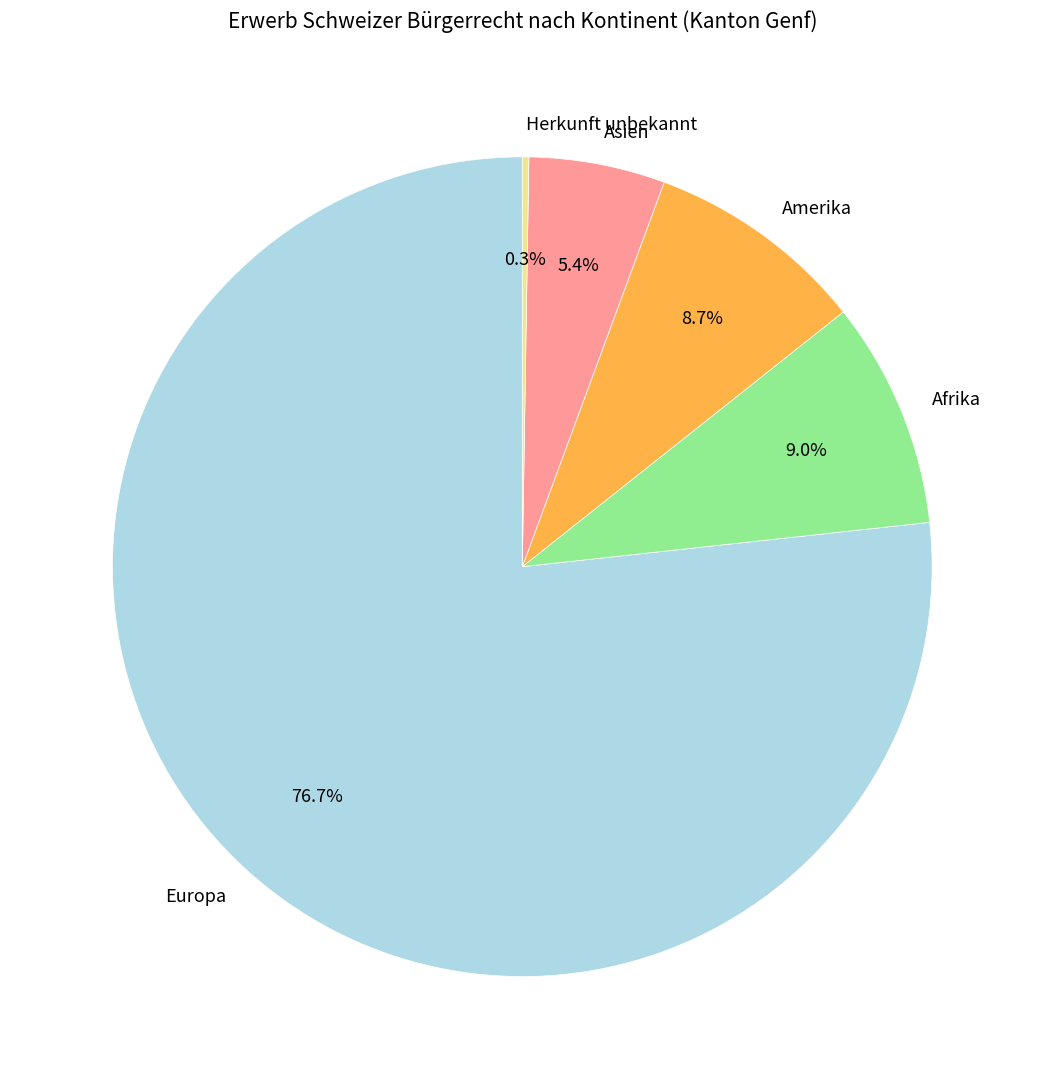

True or false: Asien accounts for 1% of the total.

False